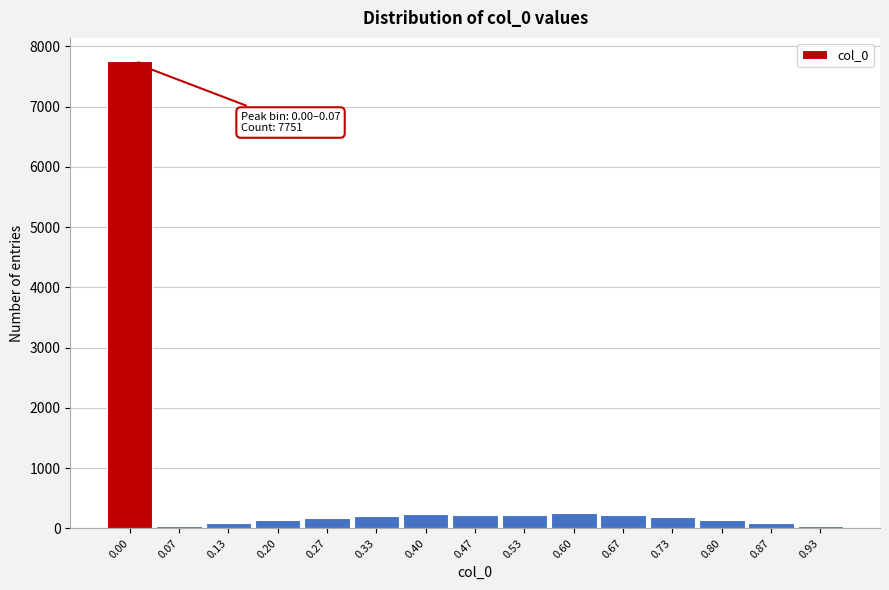

What is the maximum value shown in the chart?

7751